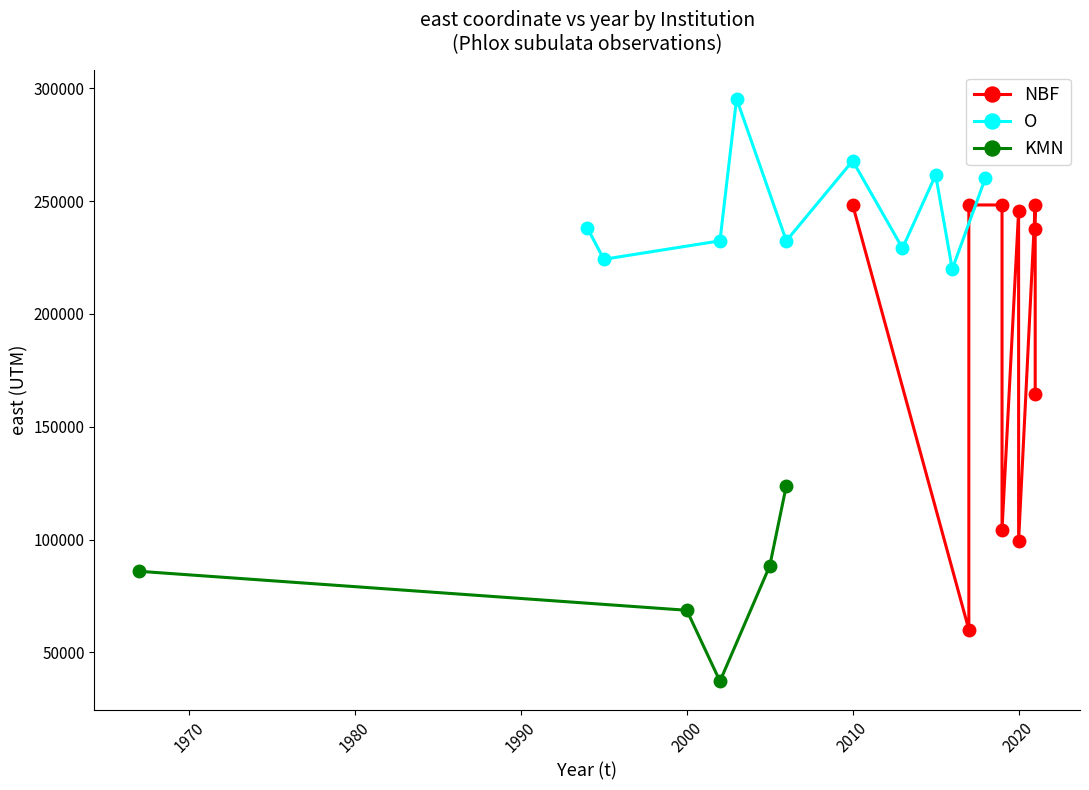

What is the lowest value of the O series?

219899